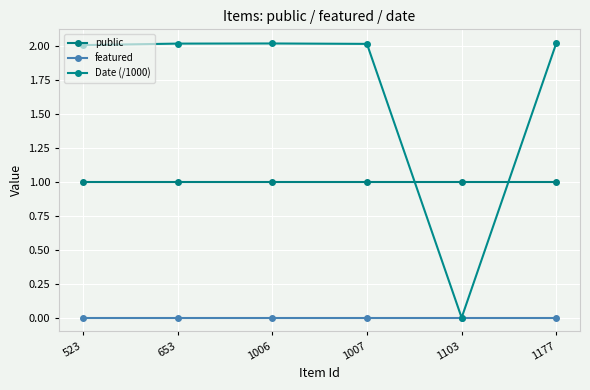

What is the maximum value shown in the chart?

2.0